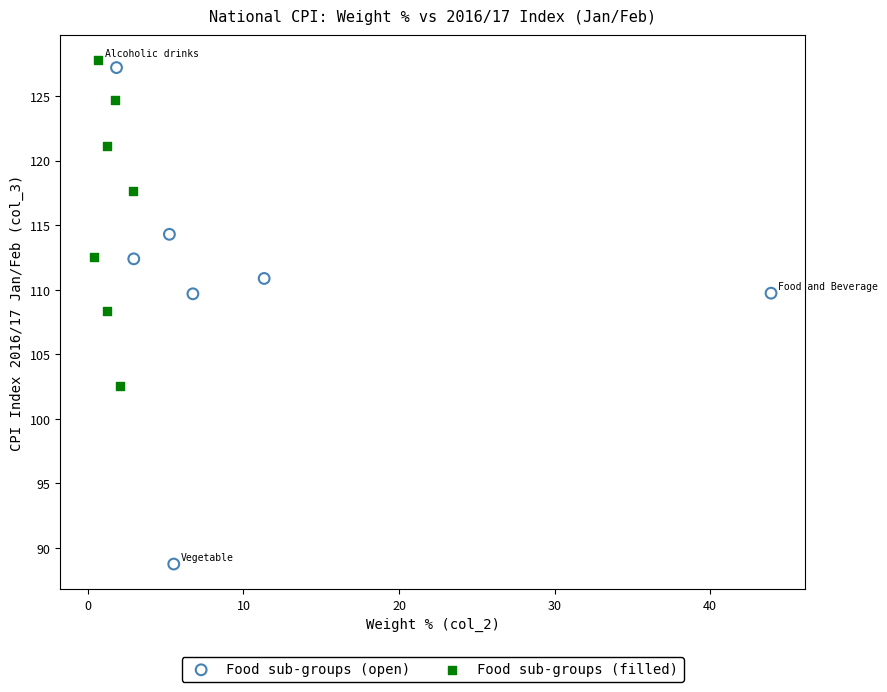

What are all the series names shown in the legend?

Food sub-groups (open), Food sub-groups (filled)